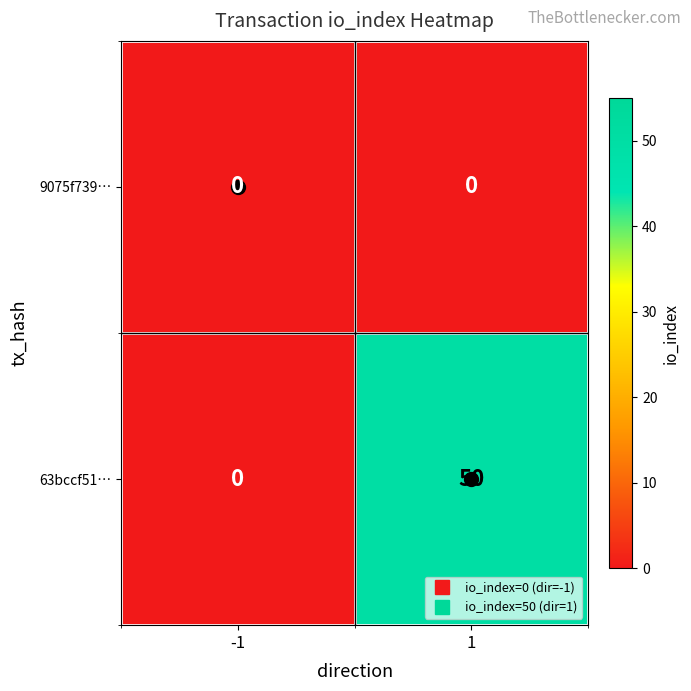

At how many categories does at least one series exceed 36?

1